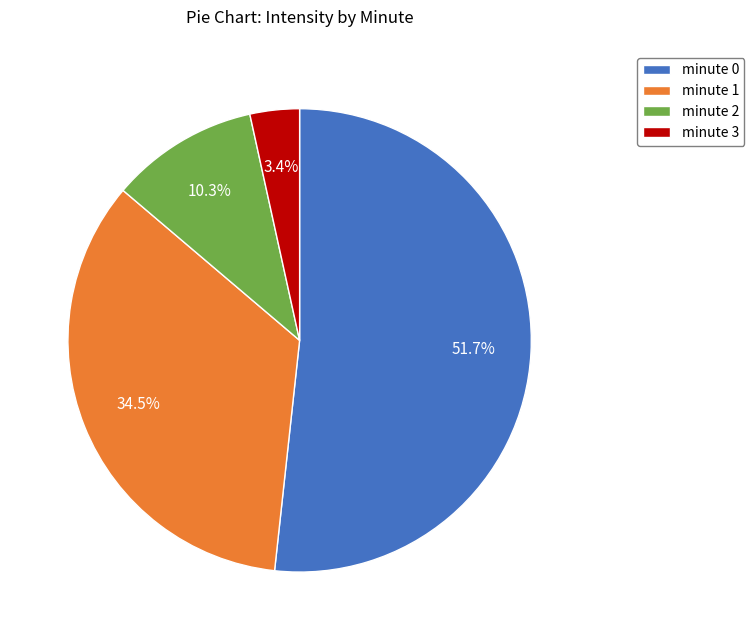

Between minute 0 and minute 1, which is larger?

minute 0